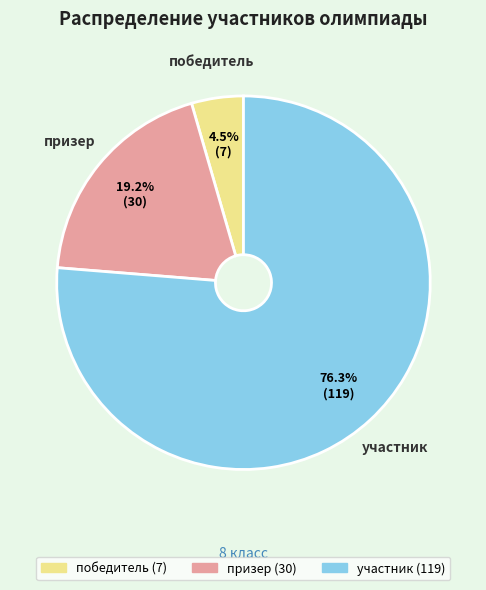

Does участник account for over 50% of the chart?

Yes